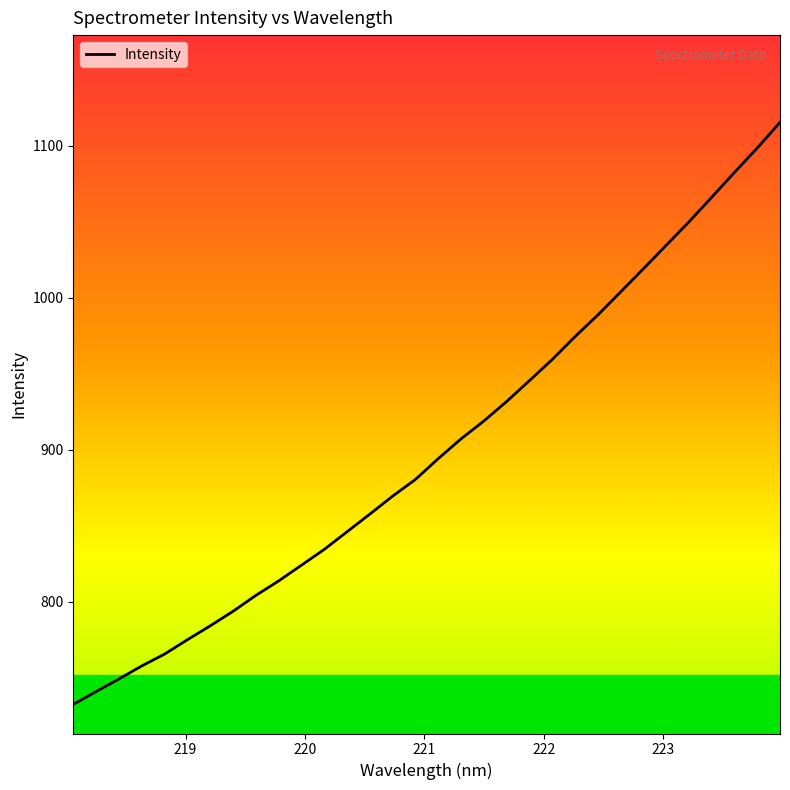

What is the sum of all values?

28820.4